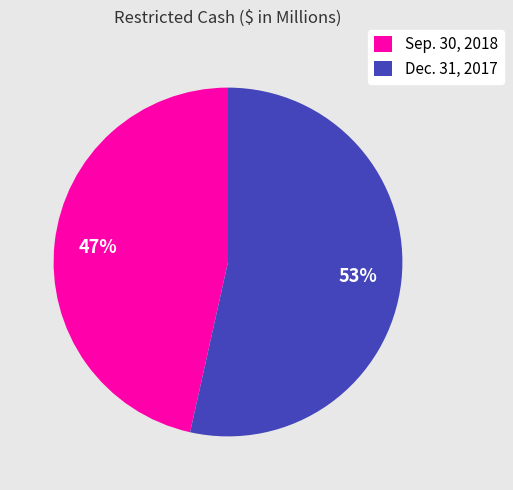

To the nearest percent, what is the average slice percentage?

50%